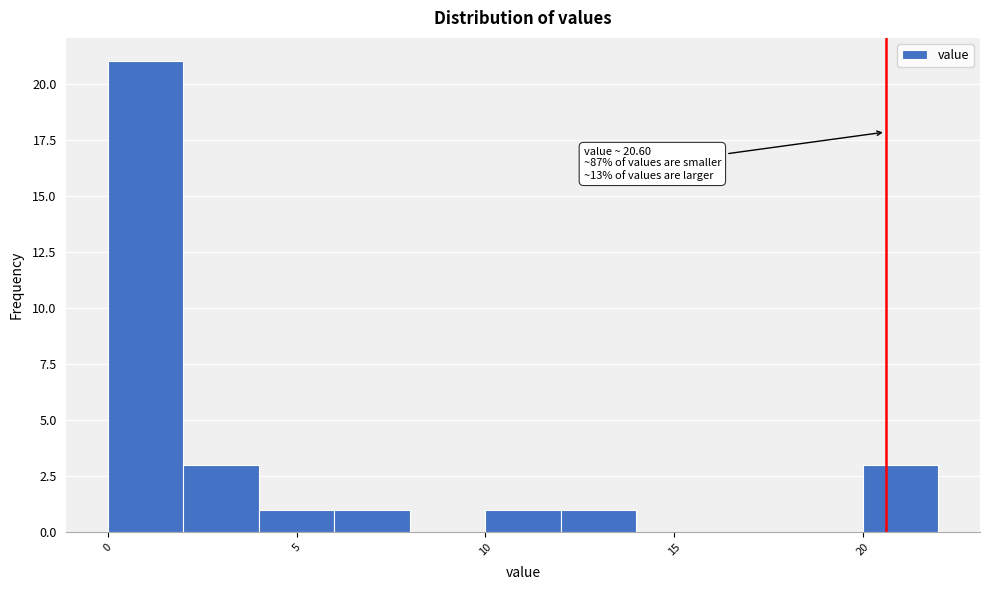

Over which range of the x-axis is the bar tallest?

0 to 2